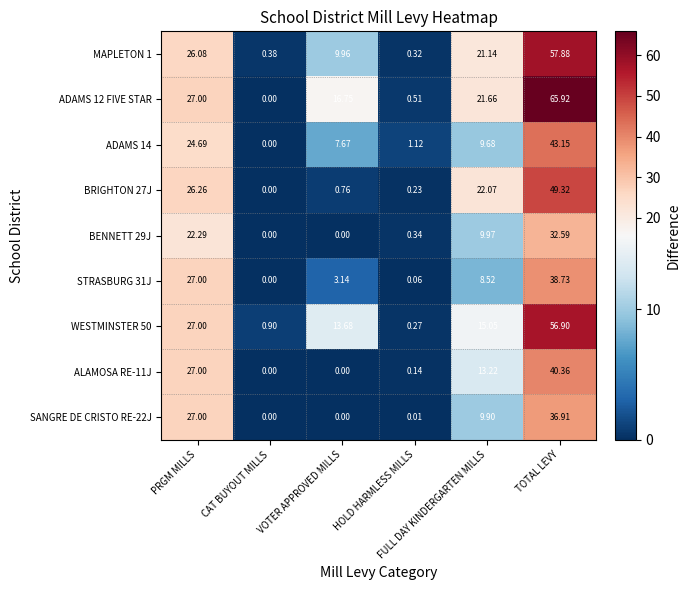

At CAT BUYOUT MILLS, list the series in order from largest to smallest.

WESTMINSTER 50, MAPLETON 1, ADAMS 12 FIVE STAR, ADAMS 14, BRIGHTON 27J, BENNETT 29J, STRASBURG 31J, ALAMOSA RE-11J, SANGRE DE CRISTO RE-22J